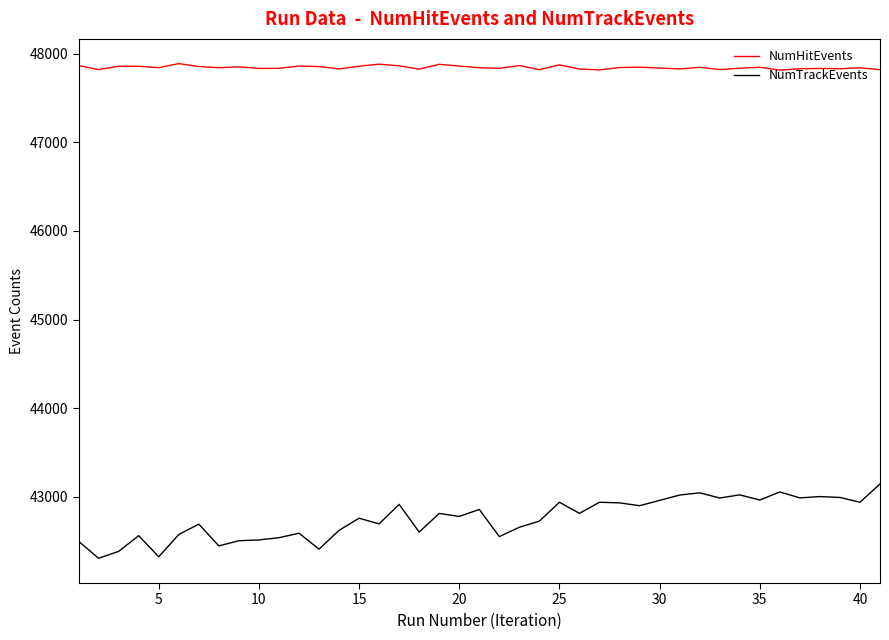

How many distinct data groups are displayed?

2